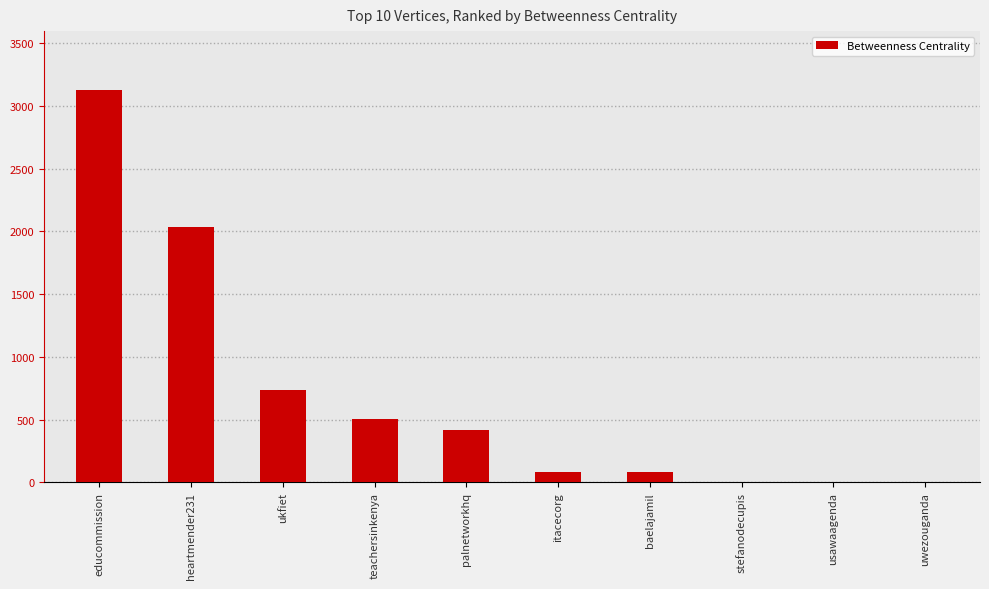

What is the sum of the values at baelajamil and uwezouganda?

82.7